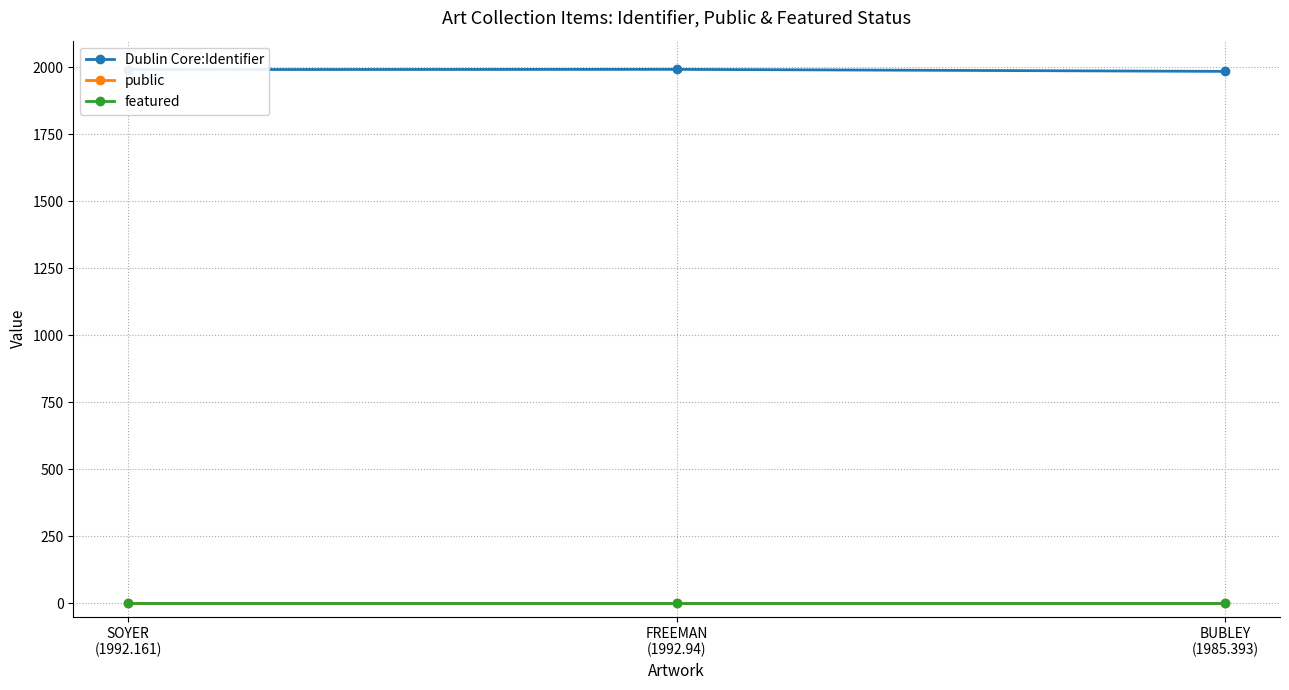

What is the label of the 3rd point from the right?

SOYER
(1992.161)